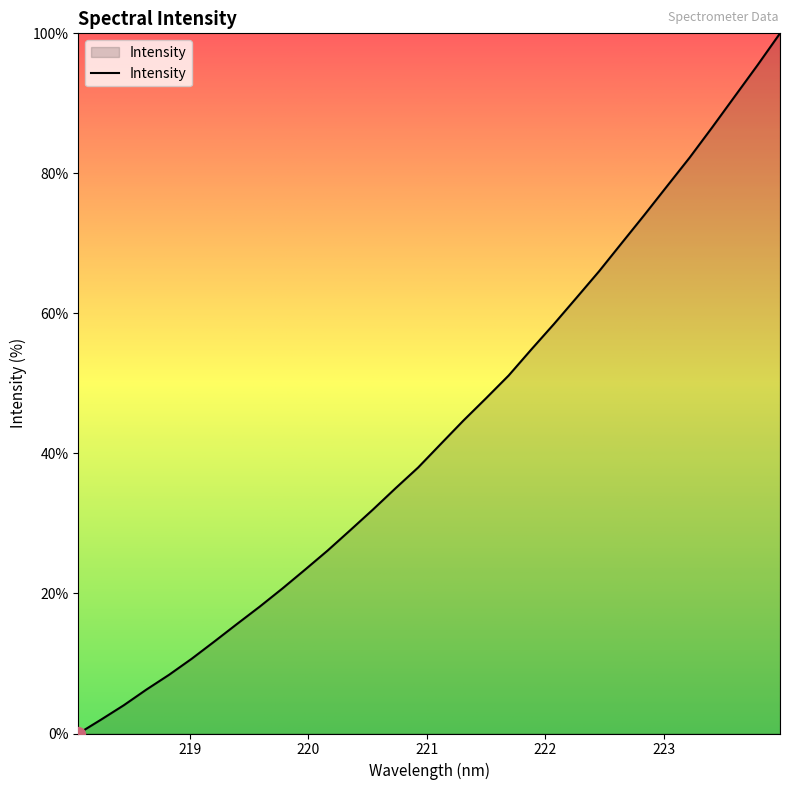

What is the maximum value shown in the chart?

100.0